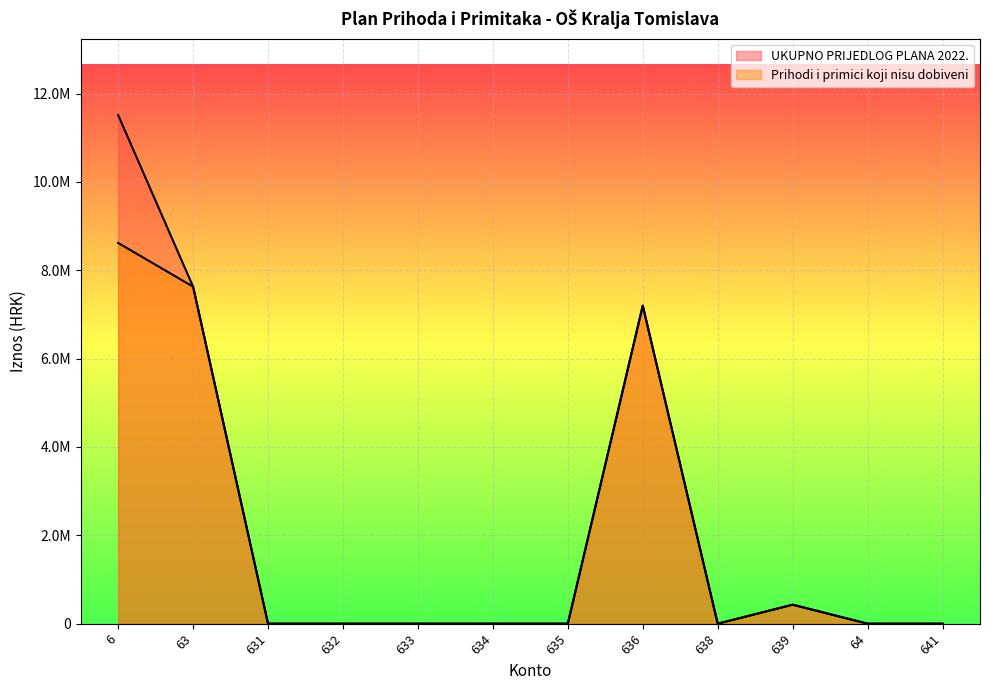

List the series in order of their peak value, lowest first.

Prihodi i primici koji nisu dobiveni, UKUPNO PRIJEDLOG PLANA 2022.